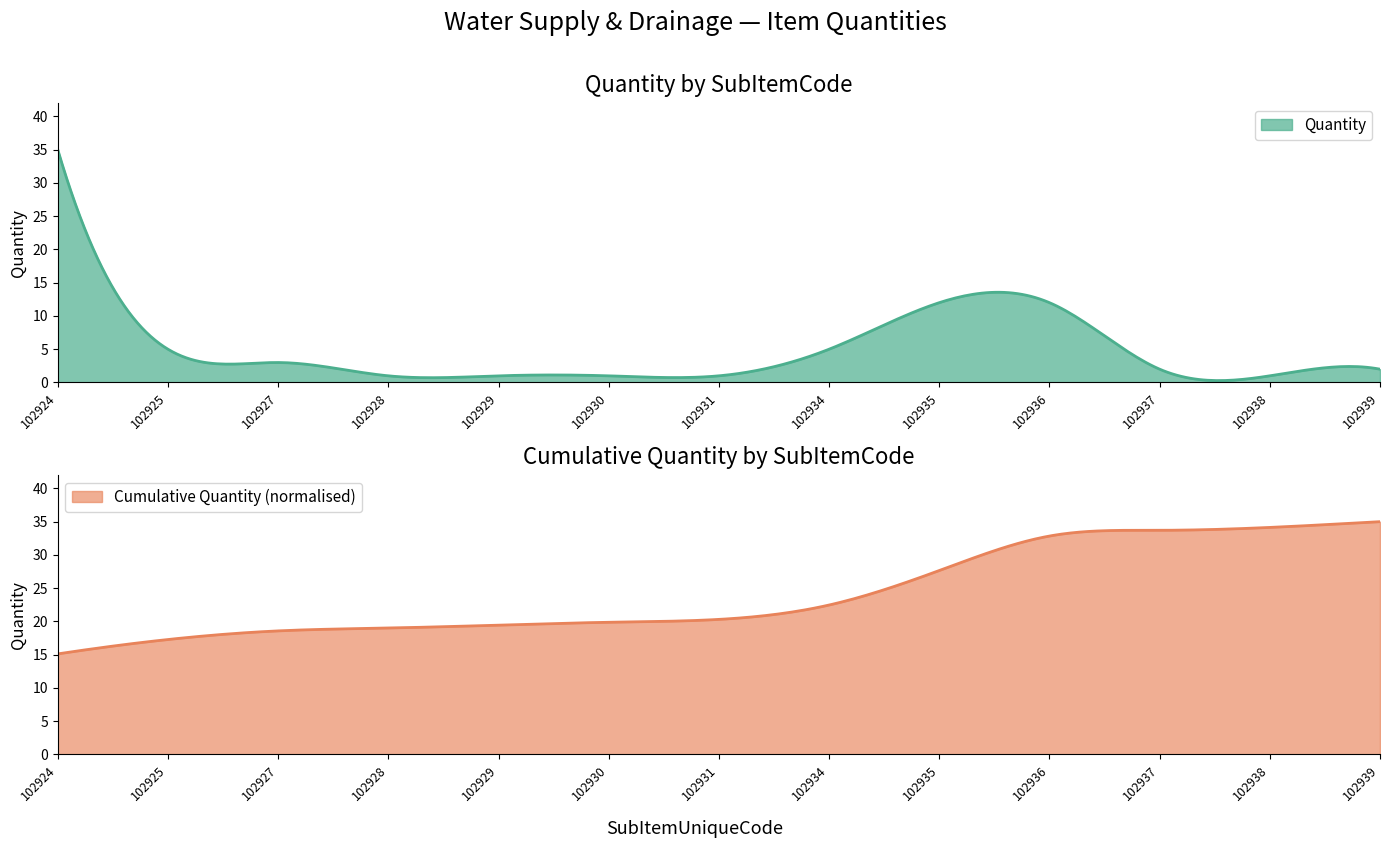

What is the highest value of the Cumulative Quantity (normalised) series?

35.0